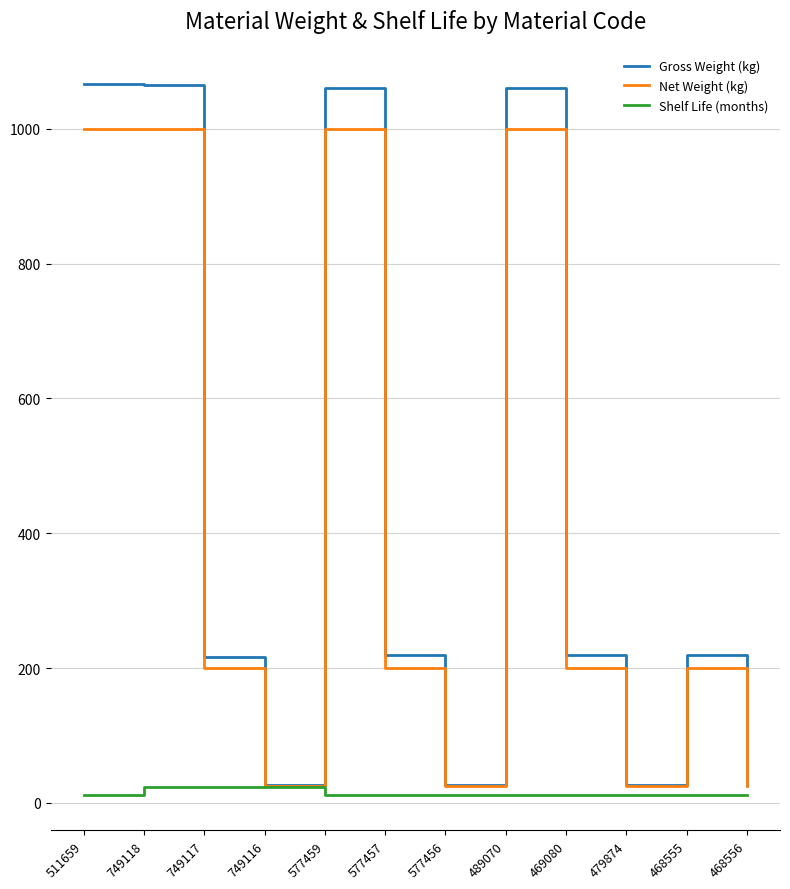

How many Net Weight (kg) values are between 25 and 1000?

12